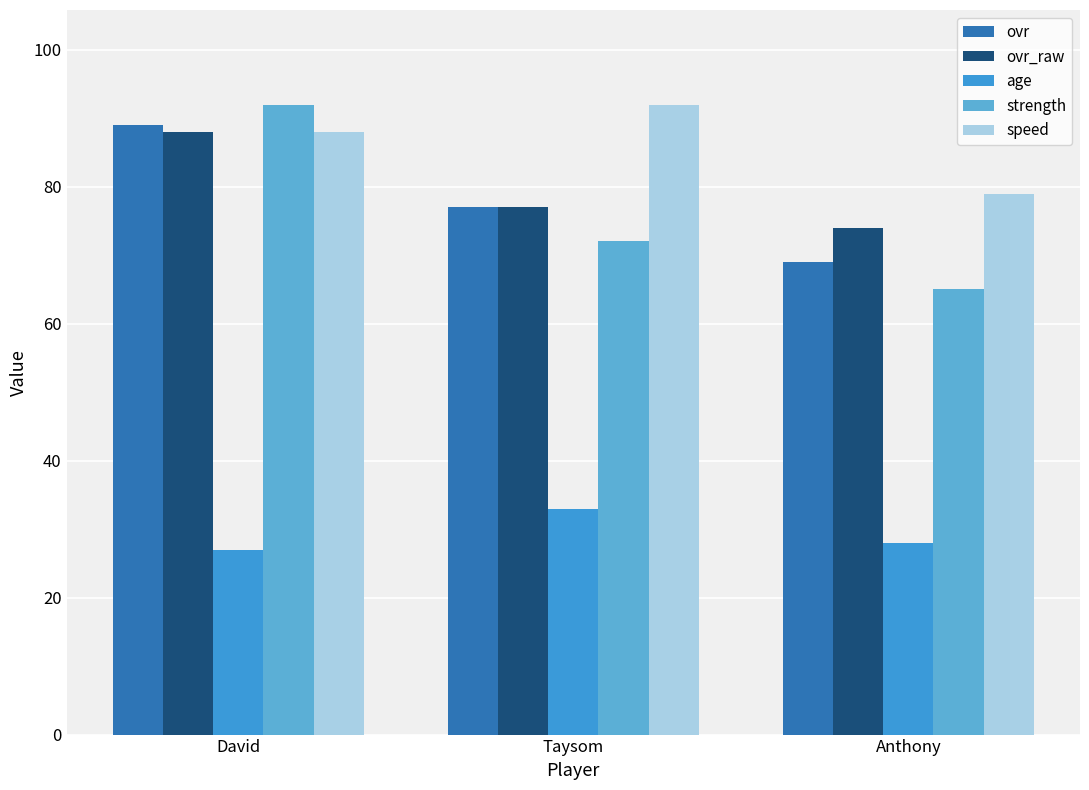

How many groups of bars are there?

3